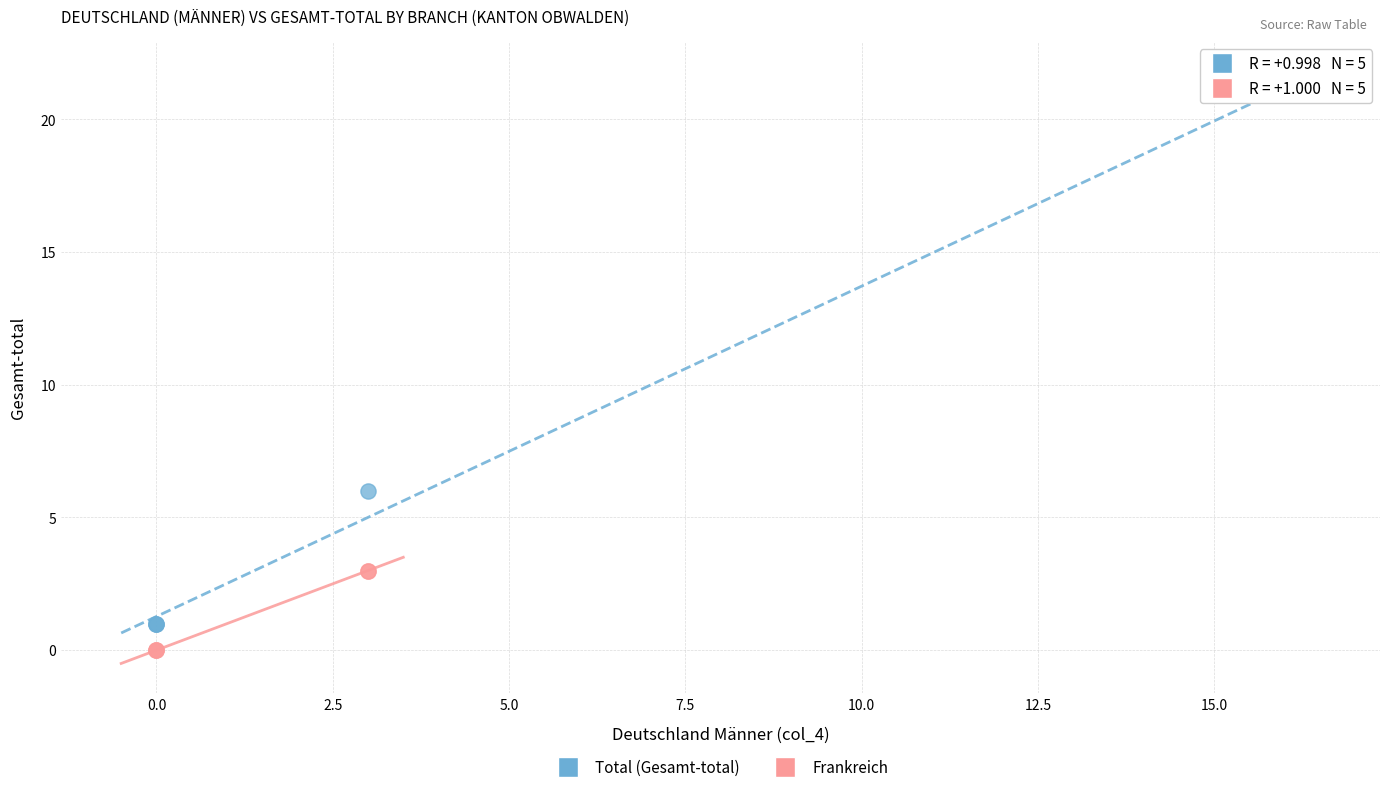

Which series contains the lowest Y value?

Frankreich